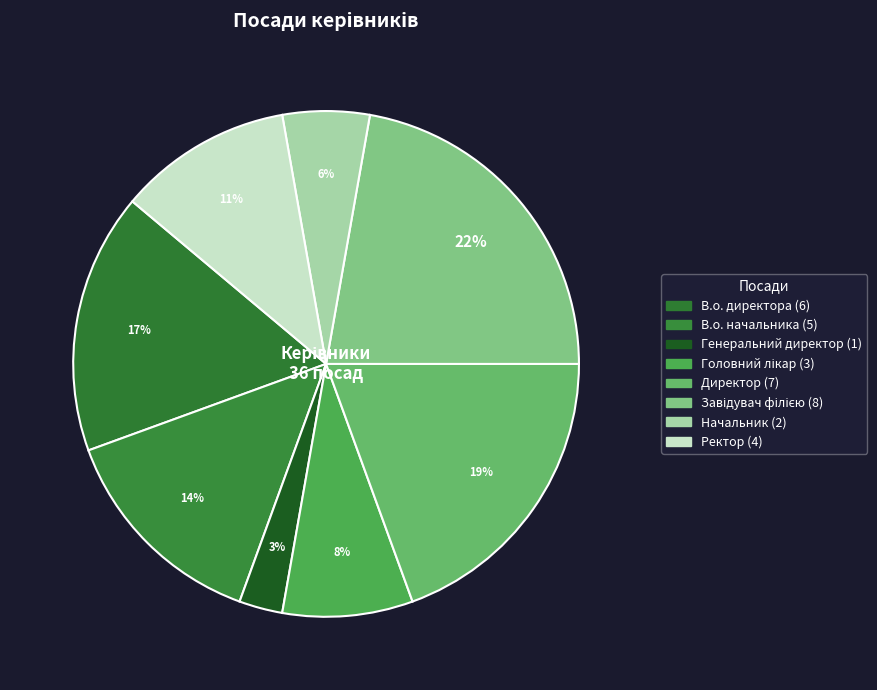

How many slices are in this pie chart?

8